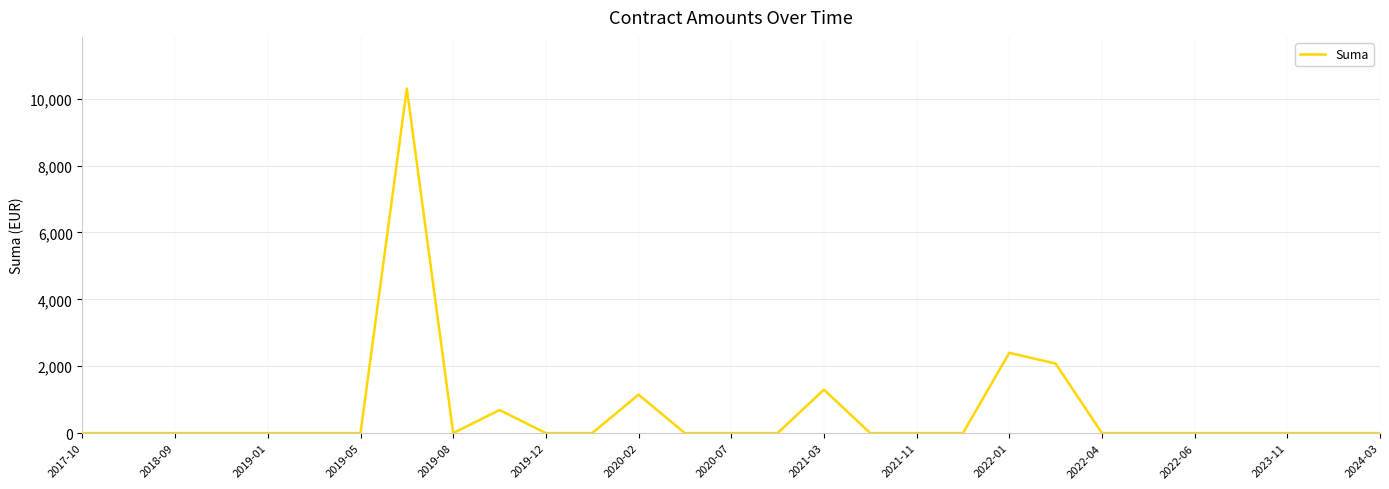

Does the chart display data point markers on the line(s)?

No